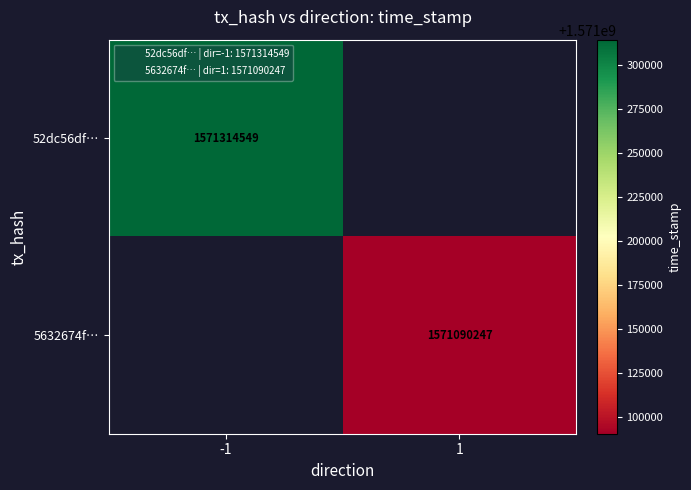

The 52dc56df… series shows 1571314549 at -1. True or false?

True